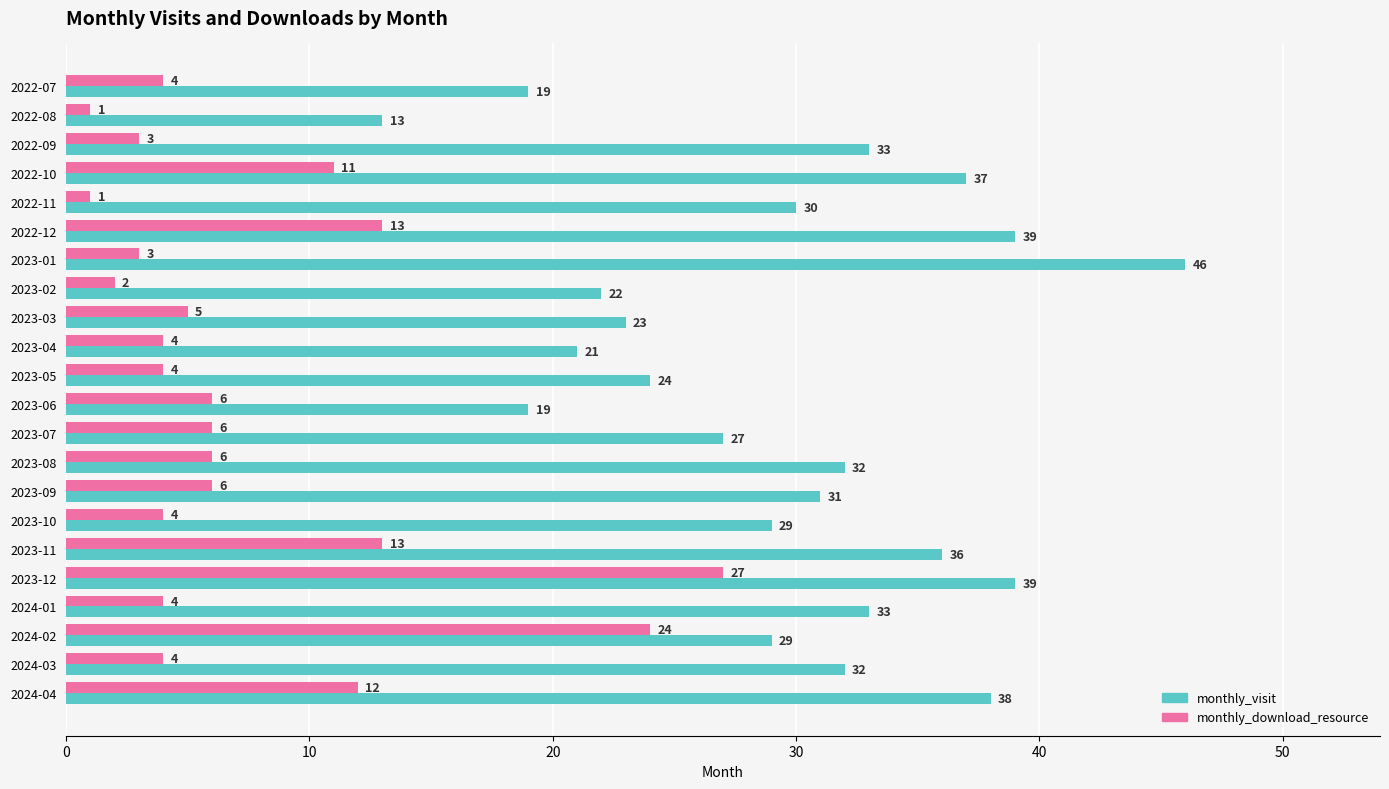

What is the total value across all series at 2022-12?

52